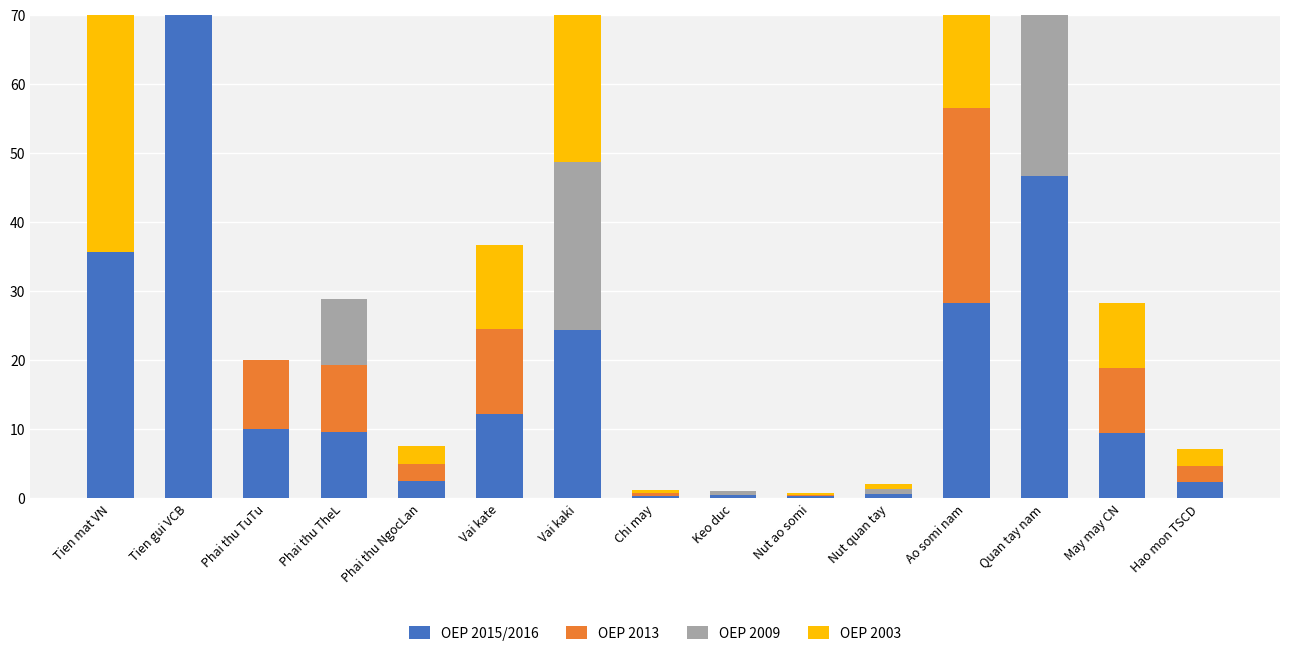

Which series has the widest spread of values?

OEP 2009